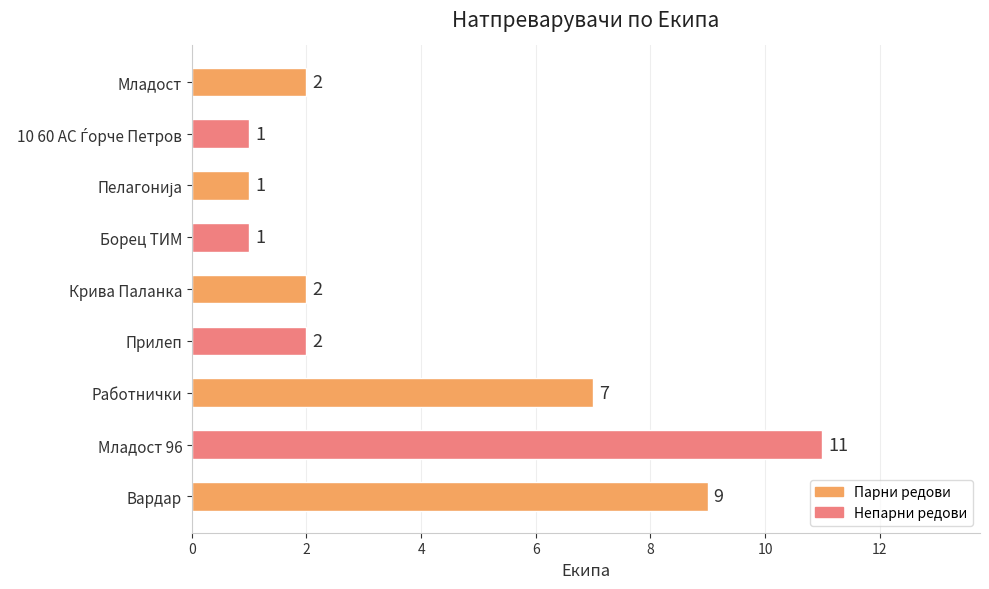

Which has a higher value, Младост 96 or Крива Паланка?

Младост 96